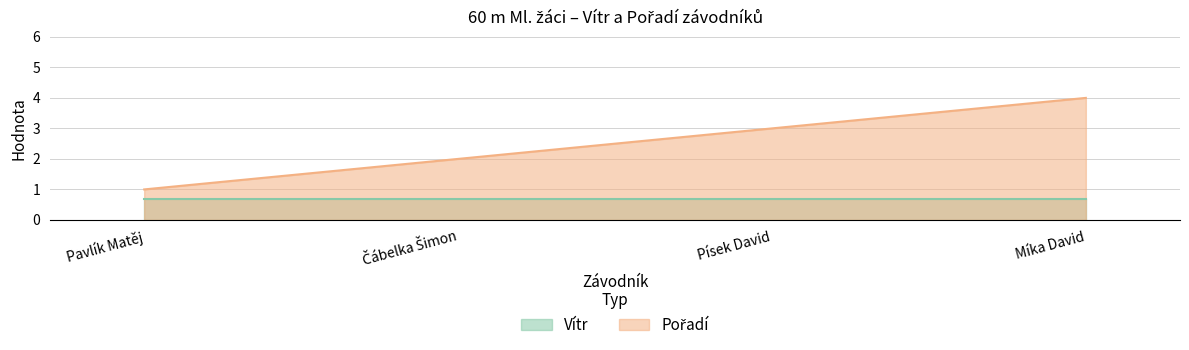

What is the label of the 3rd point from the left?

Písek David